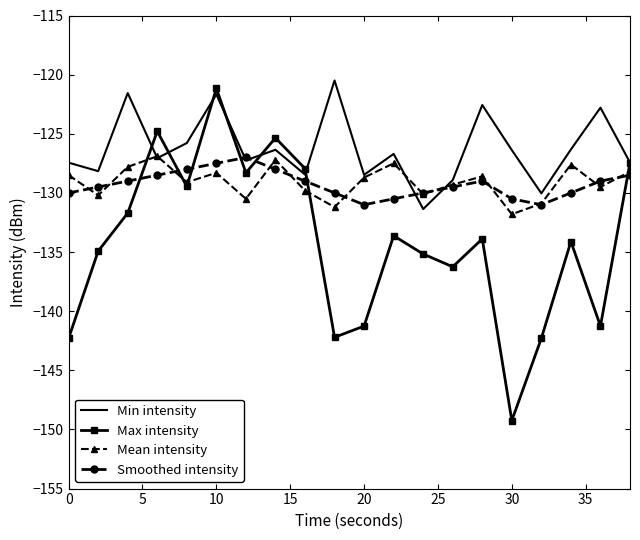

Which series has the largest total across all categories?

Min intensity